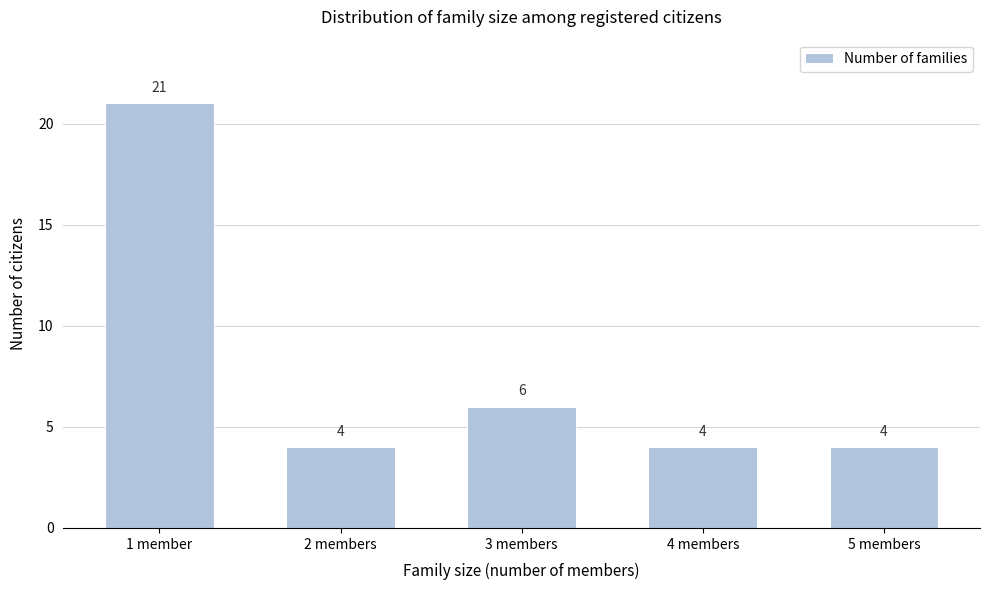

Reading right to left, what are all the values shown in this chart?

5 members=4	4 members=4	3 members=6	2 members=4	1 member=21